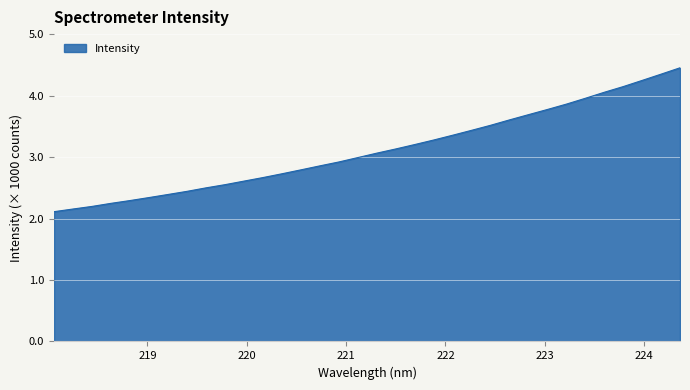

What is the sum of all values?

105901.1